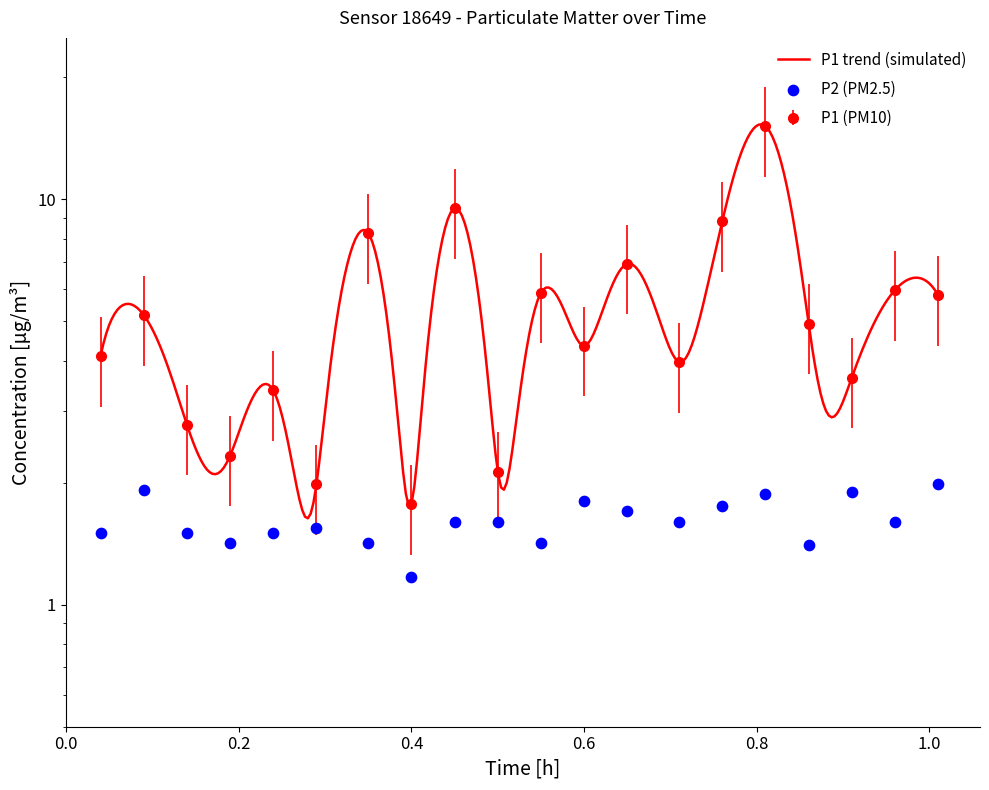

Which series reaches the minimum Y coordinate?

P2